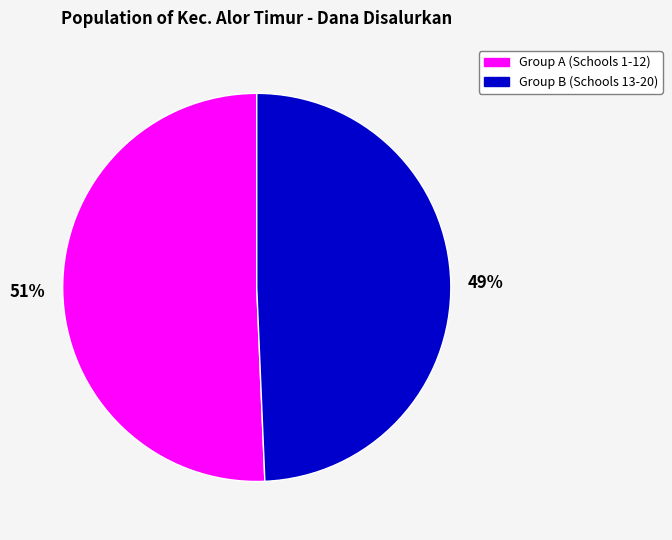

Does any single category account for the majority?

Yes